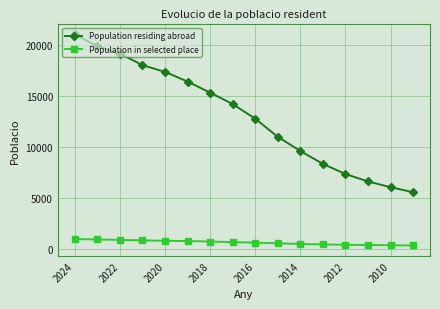

What is the greatest value displayed?

20997